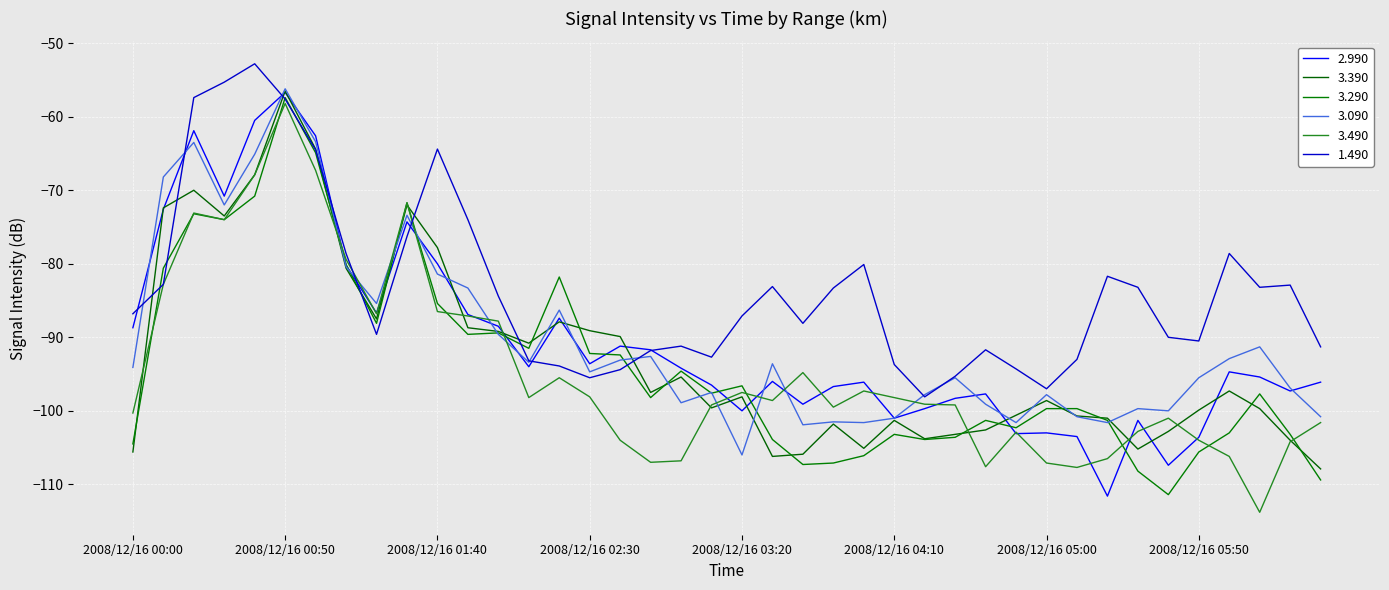

Does the chart have visible grid lines?

Yes